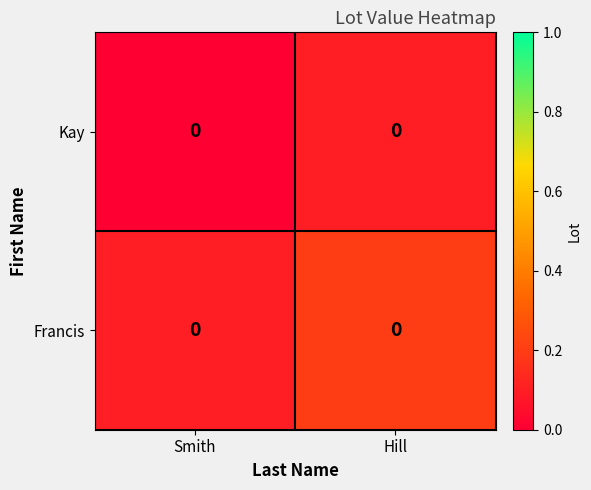

What is the total value across all series at Smith?

0.1